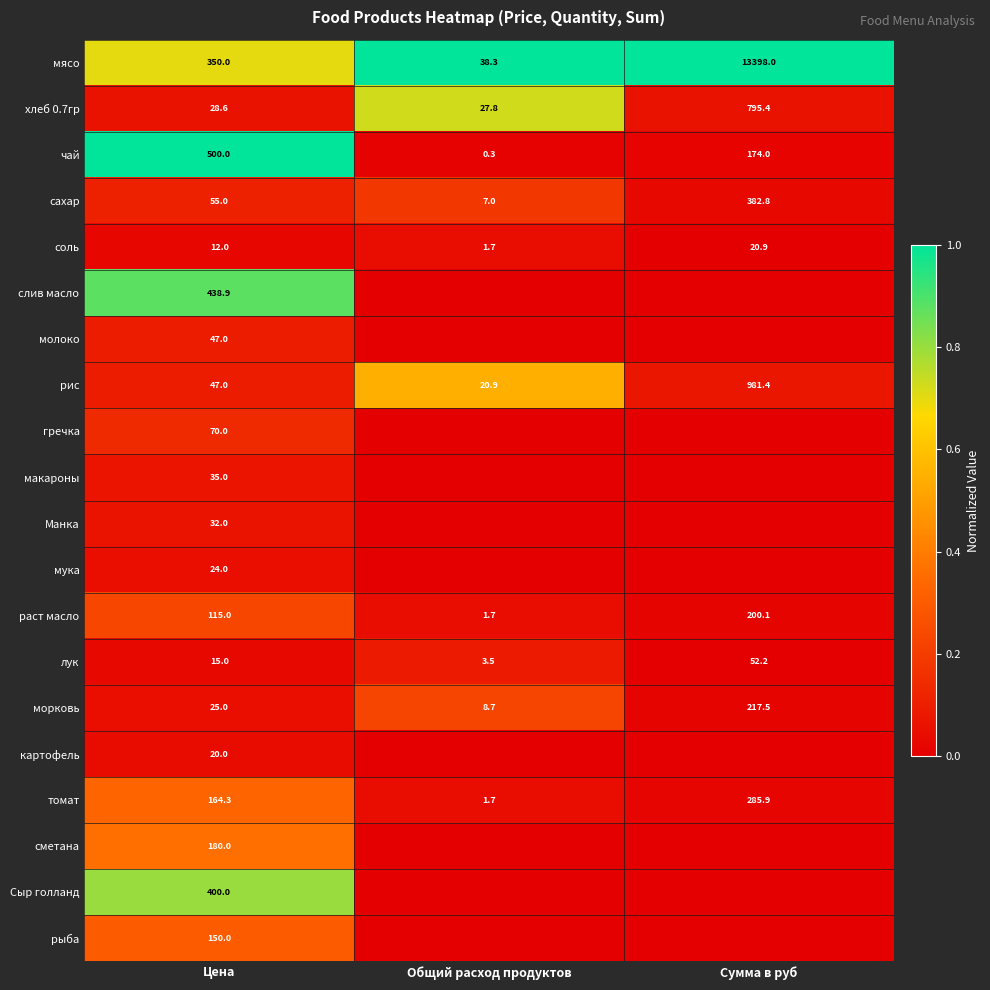

The value of сметана at Цена is 0.6. True or false?

False